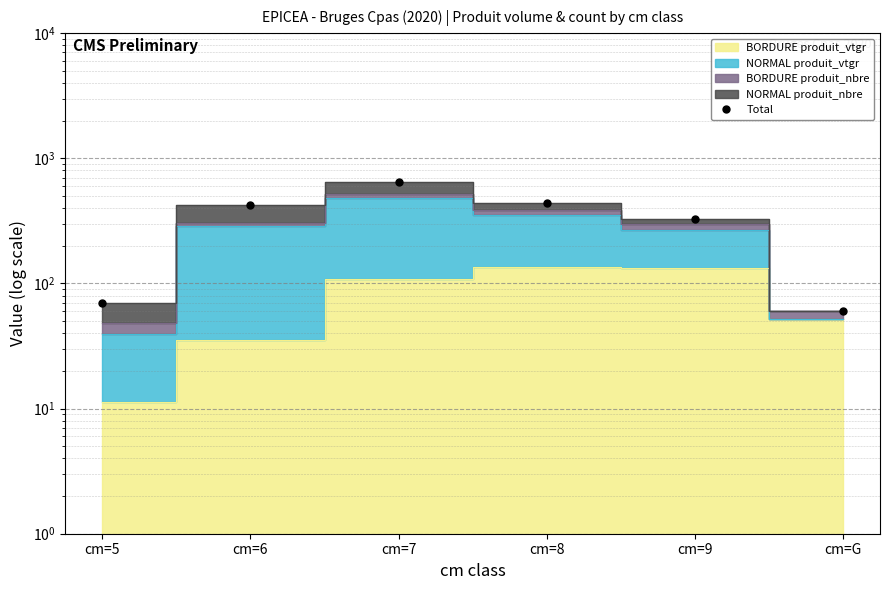

The value at cm=6 is 700.7. True or false?

False